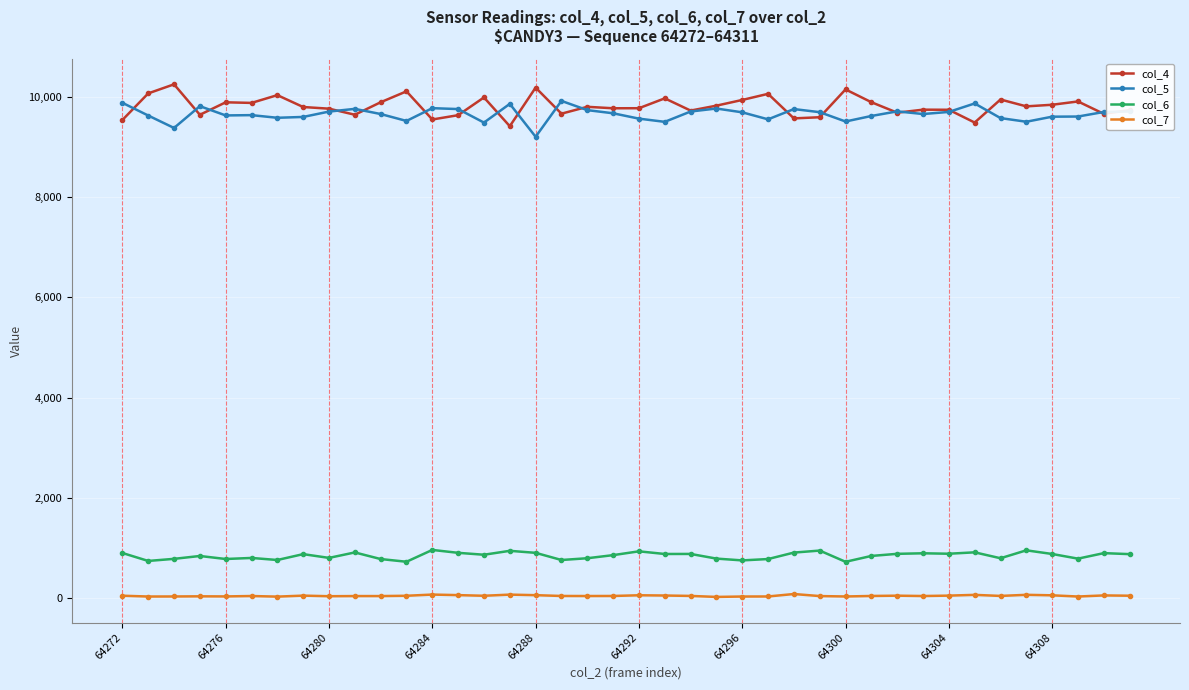

True or false: col_7 and col_4 cross at least once.

False